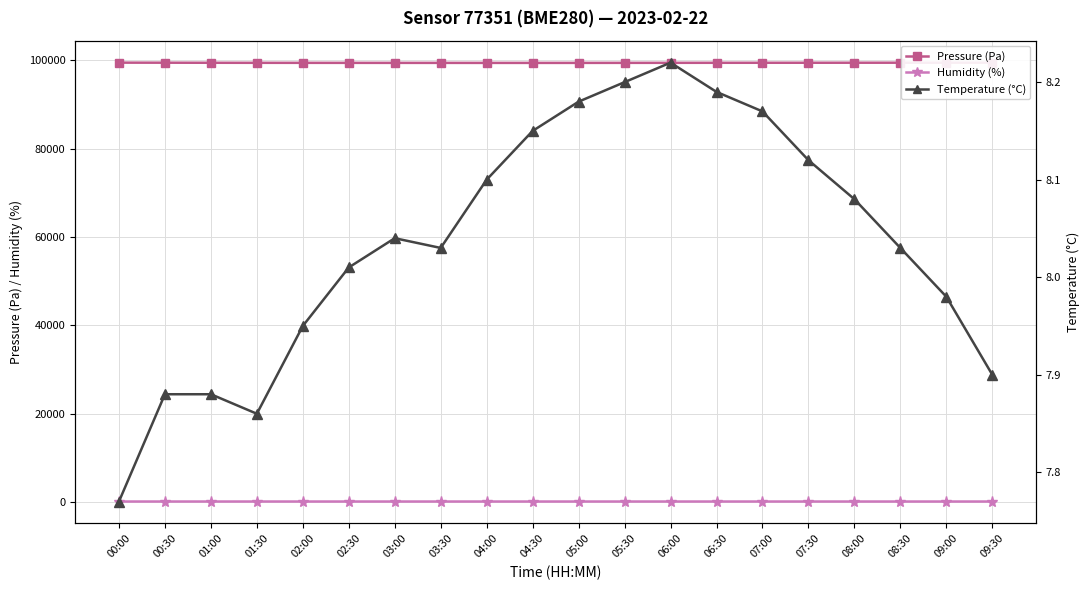

What are all the series names shown in the legend?

pressure, humidity, temperature